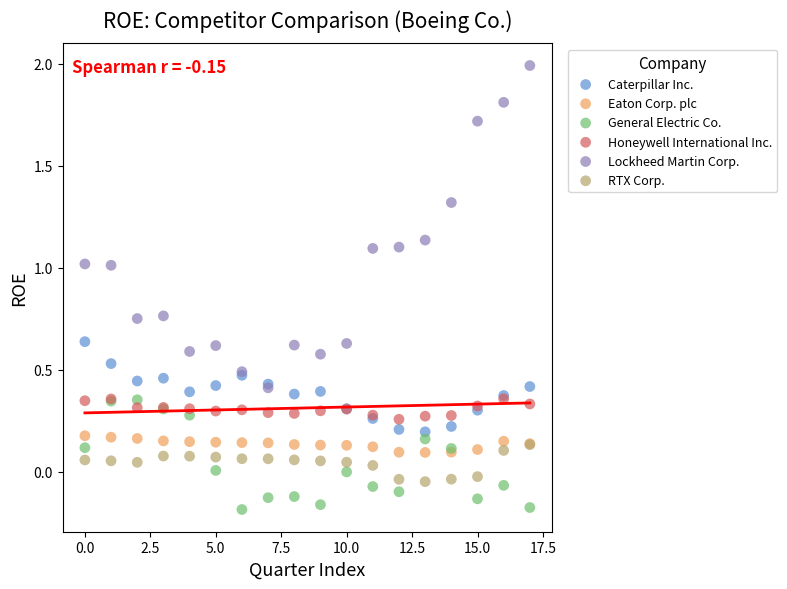

Which series reaches the maximum Y coordinate?

Lockheed Martin Corp.